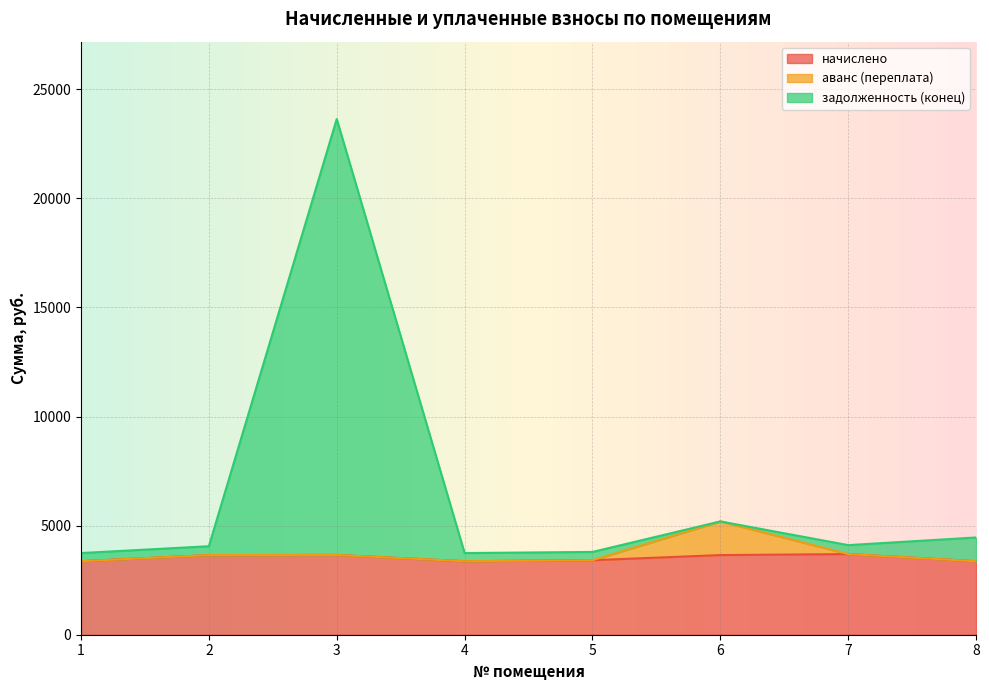

Which series has the largest range (max minus min)?

задолженность (конец)